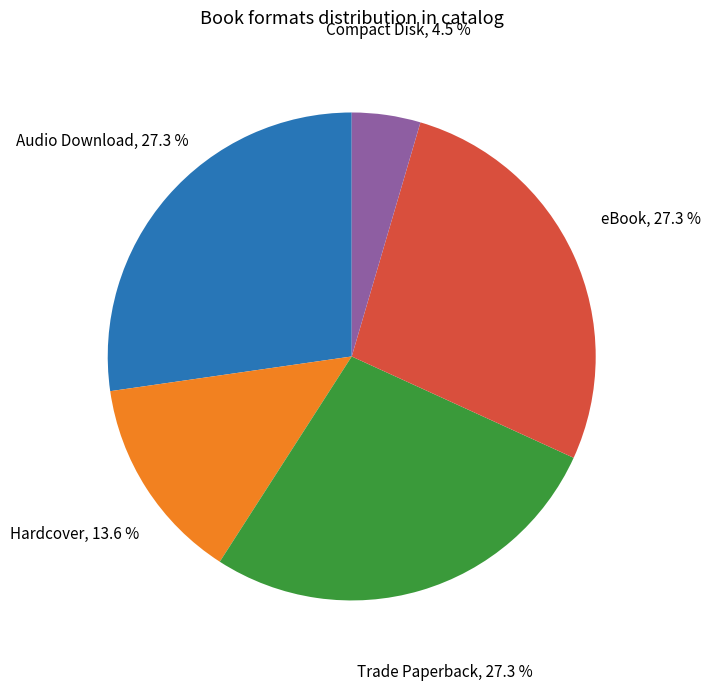

Is there a majority slice in this chart?

No